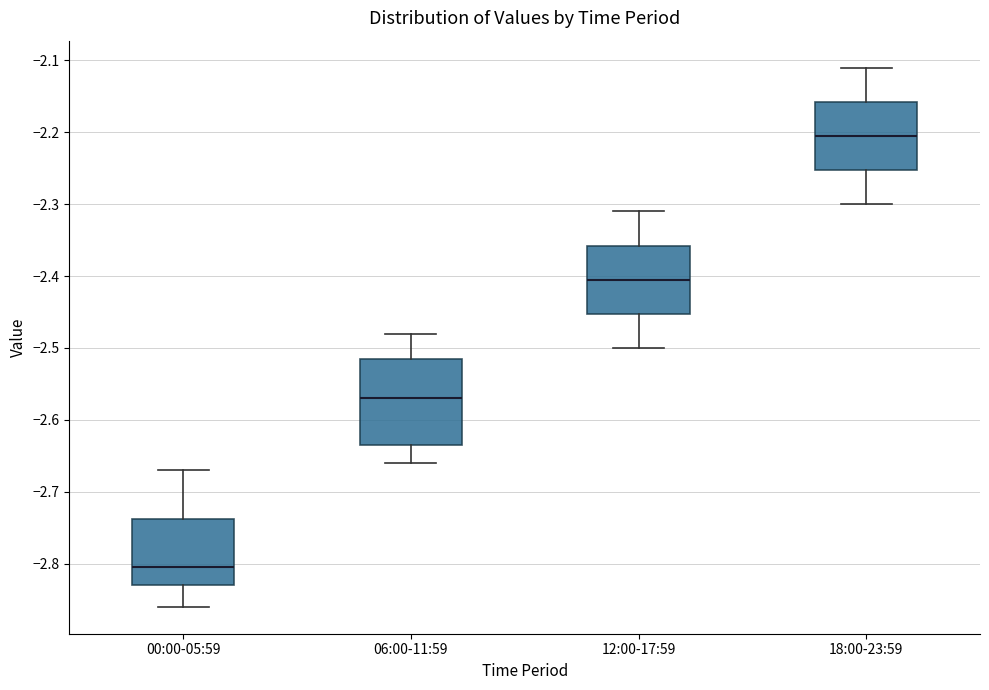

Which box has the highest median line?

18:00-23:59